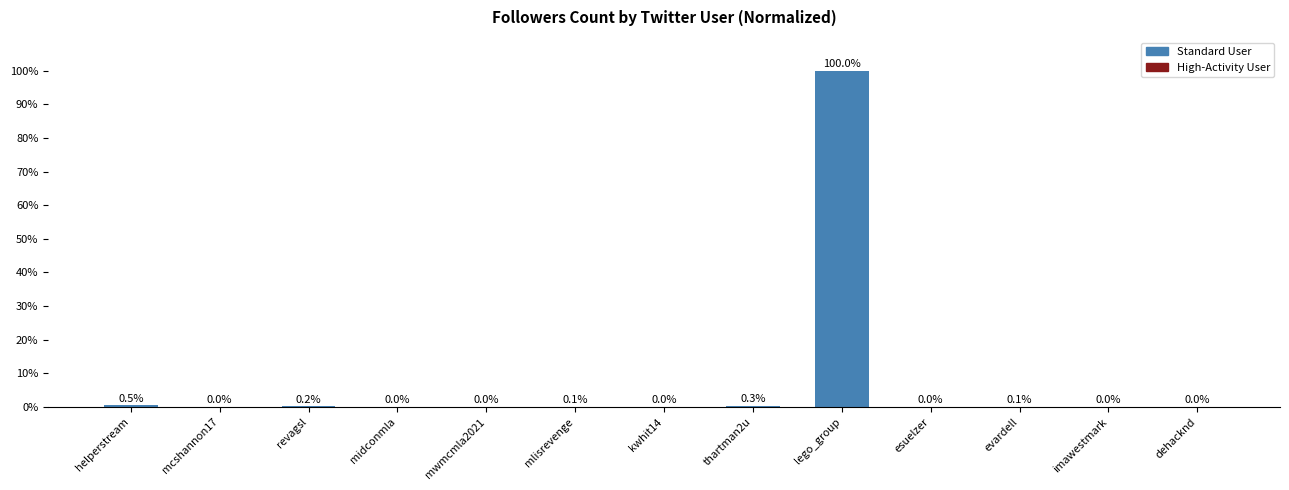

What is the sum of the values at evardell and thartman2u?

0.4